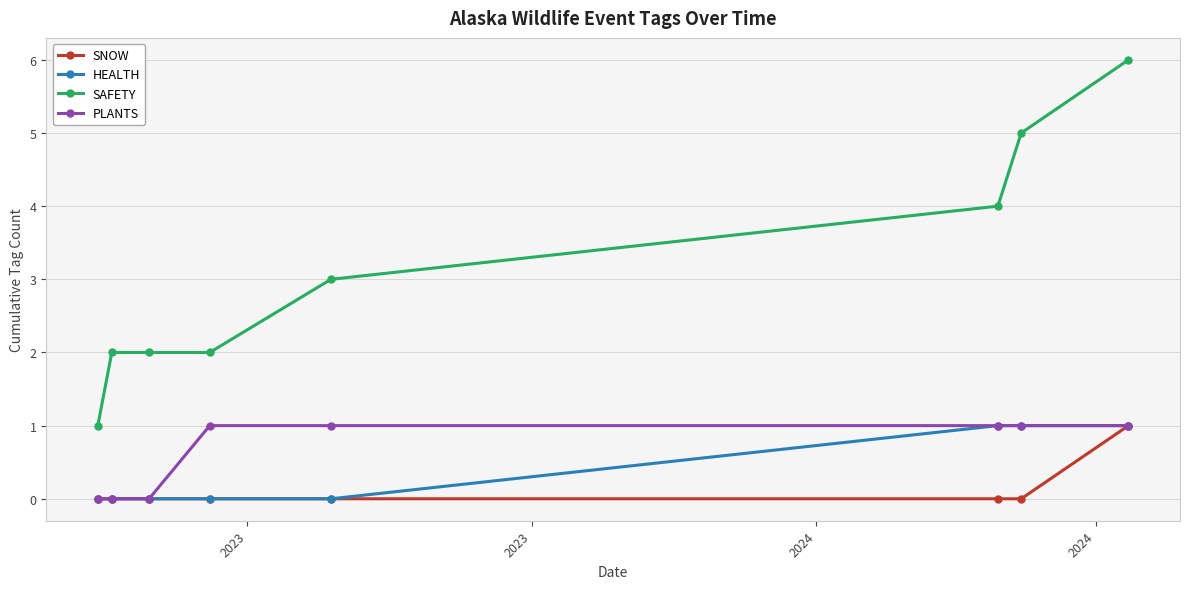

True or false: SAFETY and SNOW cross at least once.

False